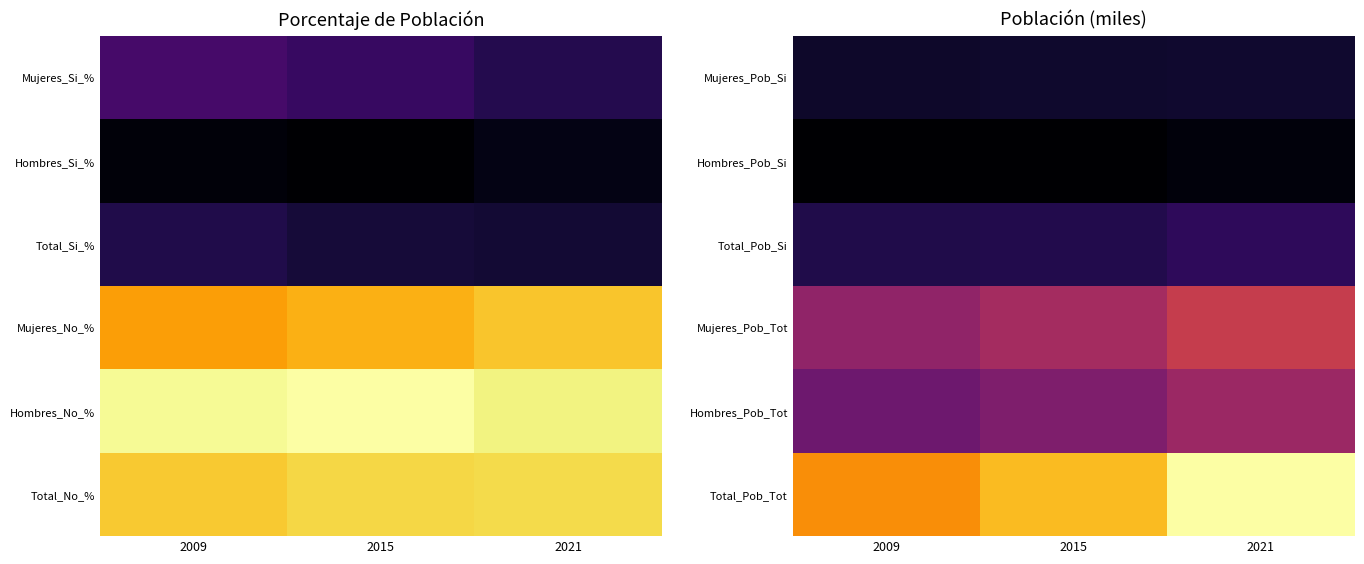

At how many categories does at least one series exceed 0?

3